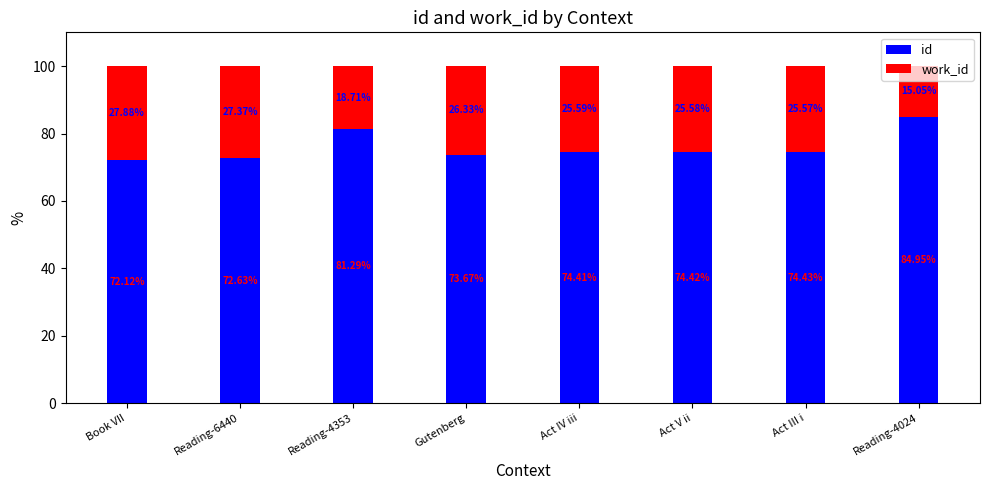

What is the difference between the maximum and second lowest values in the id series?

12.3